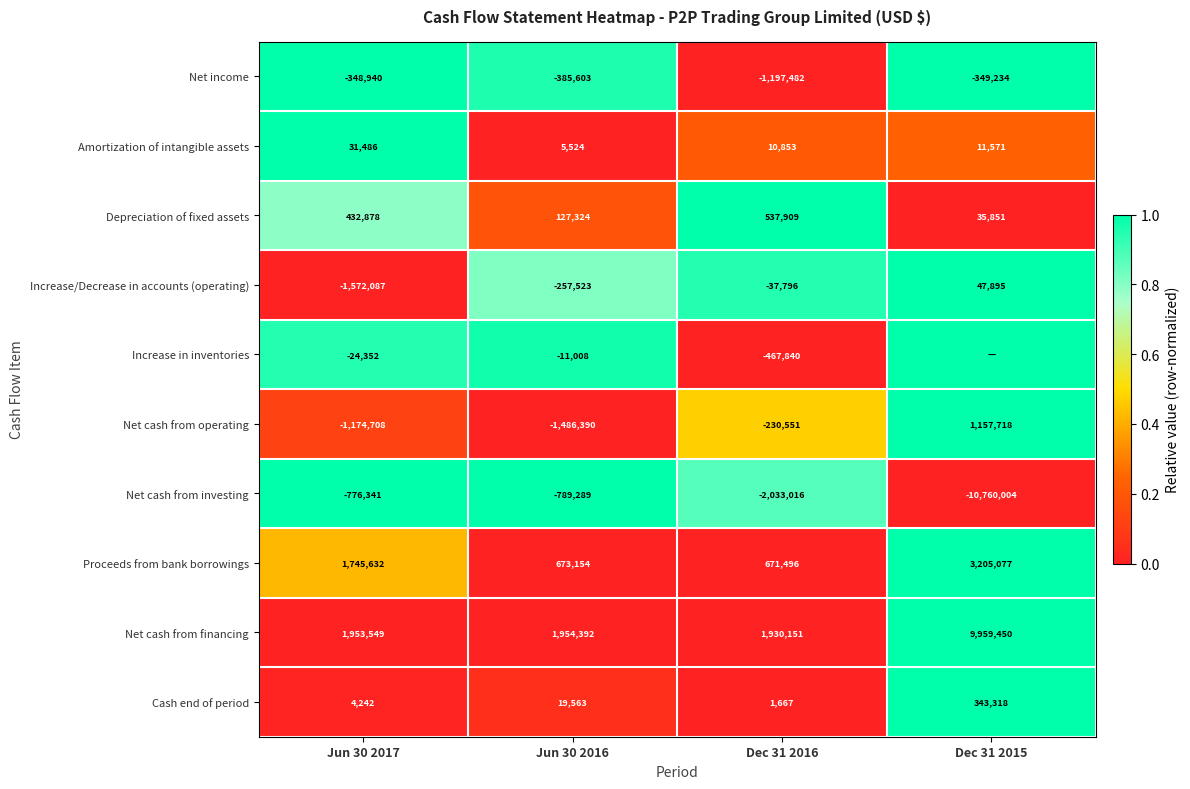

What is the difference between the highest and lowest values at Jun 30 2017?

3525636